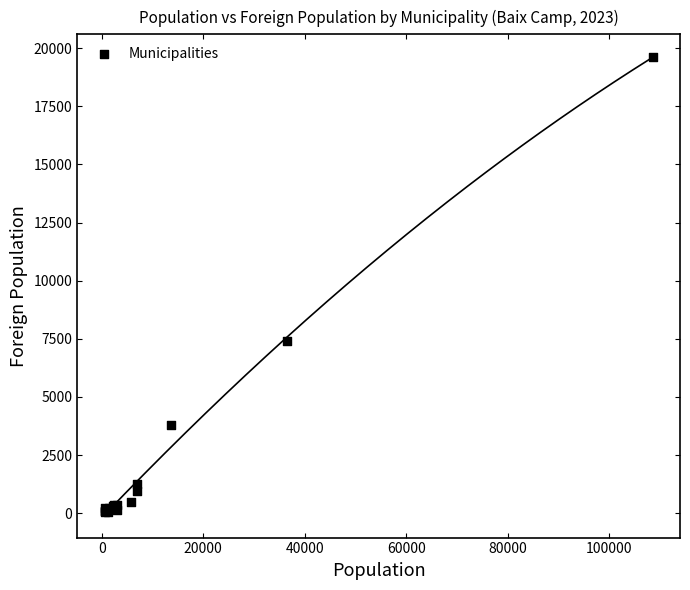

What Y value in the scatter plot is closest to 9832?

7404